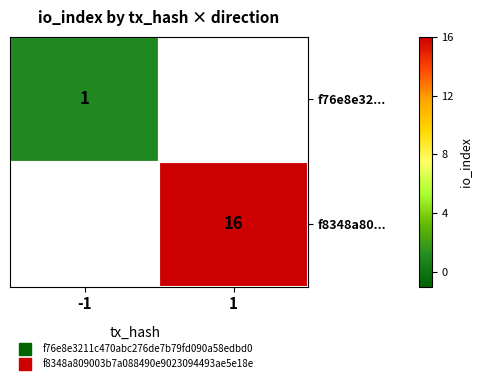

At -1, list the series in order from smallest to largest.

f76e8e32..., f8348a80...